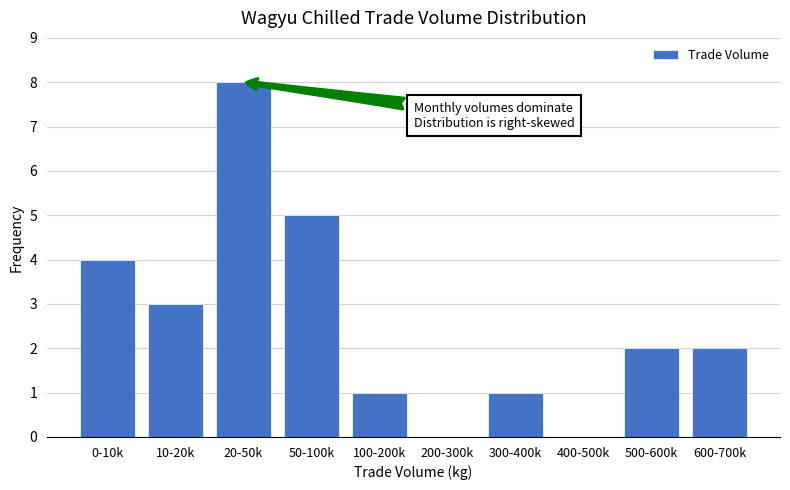

Reading right to left, transcribe all the data shown in this chart.

600-700k=2	500-600k=2	400-500k=0	300-400k=1	200-300k=0	100-200k=1	50-100k=5	20-50k=8	10-20k=3	0-10k=4